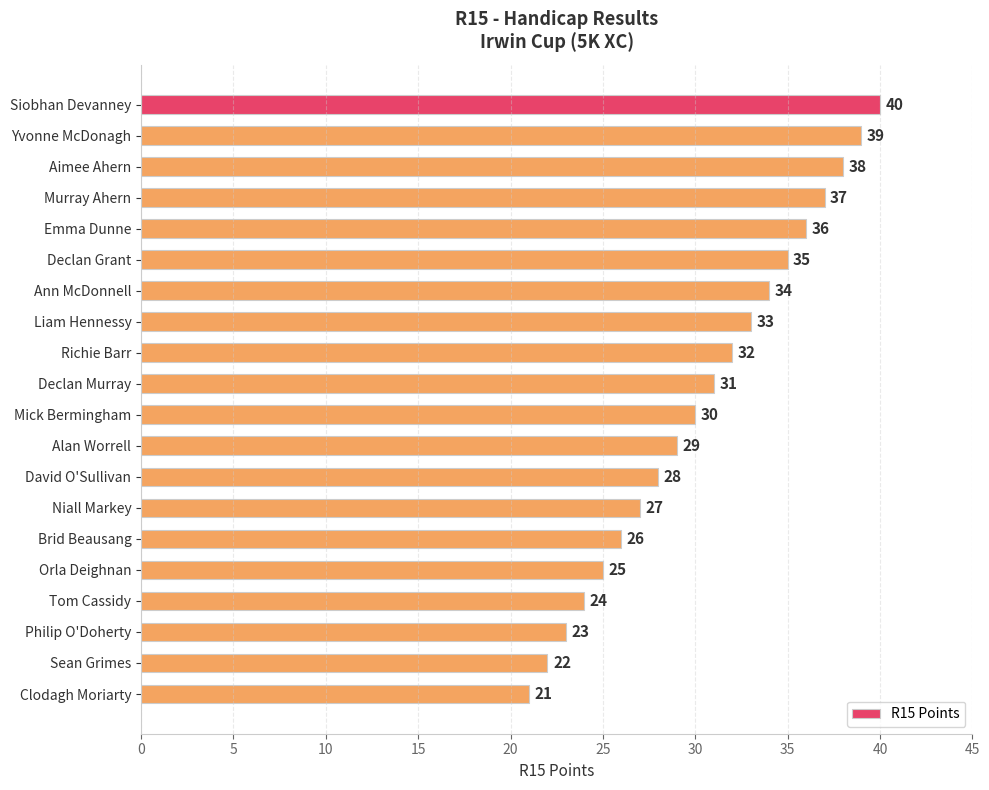

Reading bottom to top, transcribe all the data shown in this chart.

Clodagh Moriarty=21	Sean Grimes=22	Philip O'Doherty=23	Tom Cassidy=24	Orla Deighnan=25	Brid Beausang=26	Niall Markey=27	David O'Sullivan=28	Alan Worrell=29	Mick Bermingham=30	Declan Murray=31	Richie Barr=32	Liam Hennessy=33	Ann McDonnell=34	Declan Grant=35	Emma Dunne=36	Murray Ahern=37	Aimee Ahern=38	Yvonne McDonagh=39	Siobhan Devanney=40